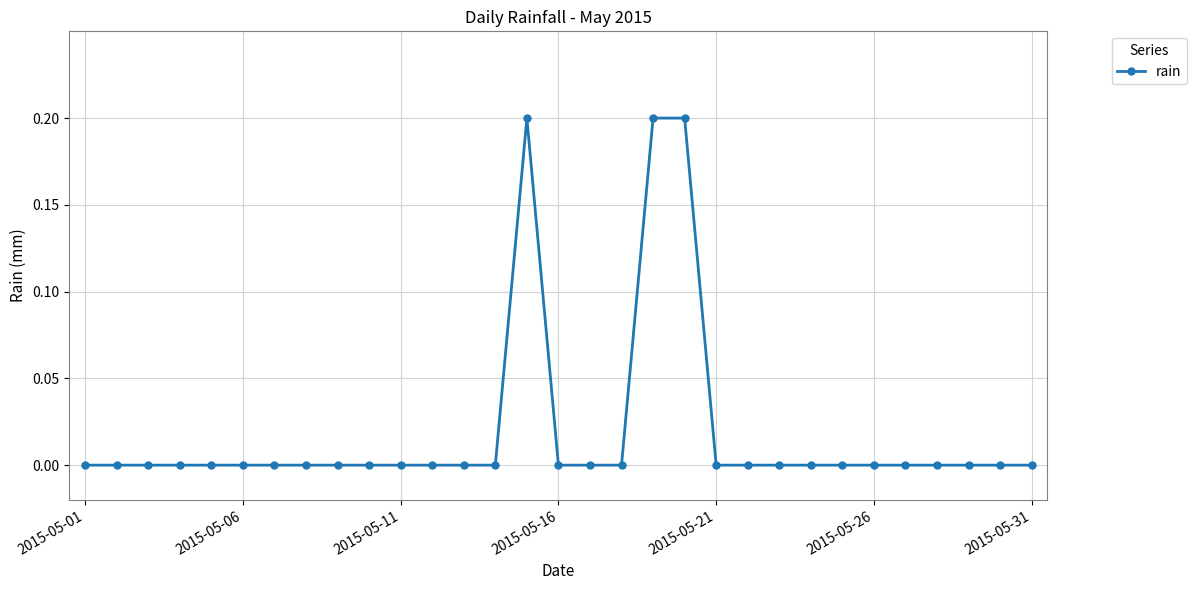

Count the number of data series in this chart.

1